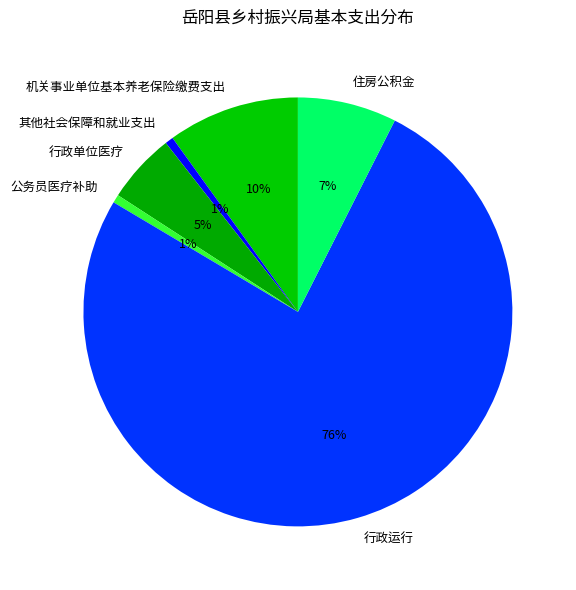

To the nearest percent, what is the difference between the largest and smallest slice percentages?

75%